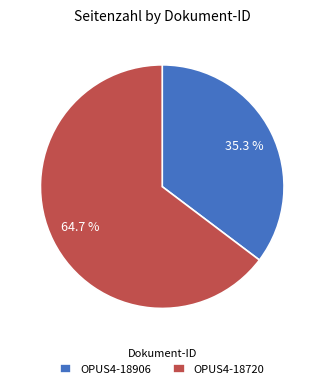

True or false: OPUS4-18906 accounts for 35% of the total.

True